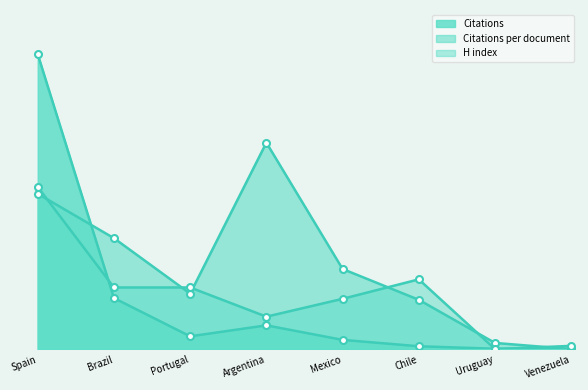

Reading left to right, transcribe all the data shown in this chart.

Citations: Spain=1.0	Brazil=0.2	Portugal=0.0	Argentina=0.1	Mexico=0.0	Chile=0.0	Uruguay=0.0	Venezuela=0.0
Citations per document: Spain=0.5	Brazil=0.4	Portugal=0.2	Argentina=0.7	Mexico=0.3	Chile=0.2	Uruguay=0.0	Venezuela=0.0
H index: Spain=0.6	Brazil=0.2	Portugal=0.2	Argentina=0.1	Mexico=0.2	Chile=0.2	Uruguay=0.0	Venezuela=0.0